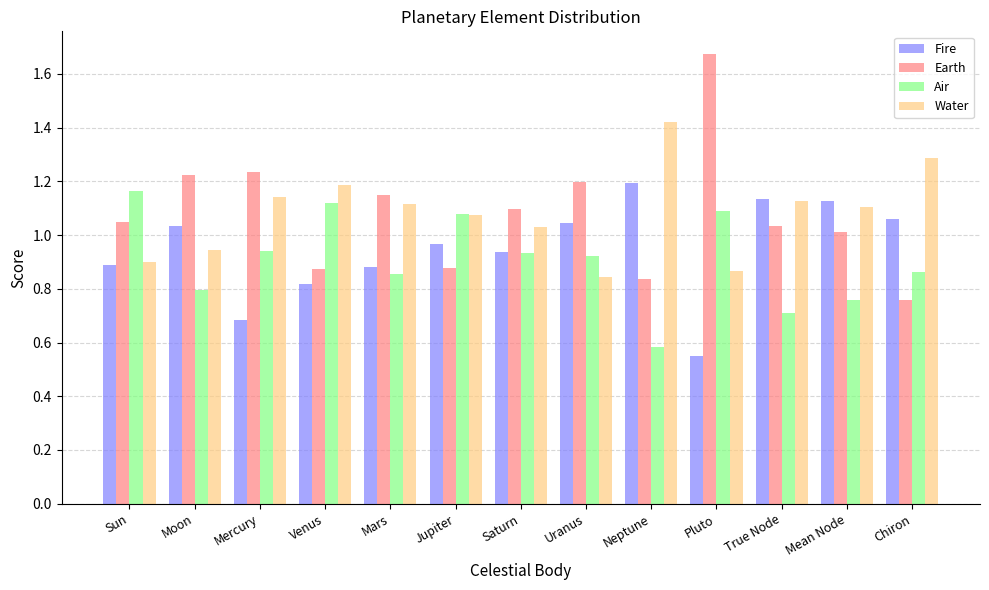

What is the difference between the second highest and minimum values in the Water series?

0.4